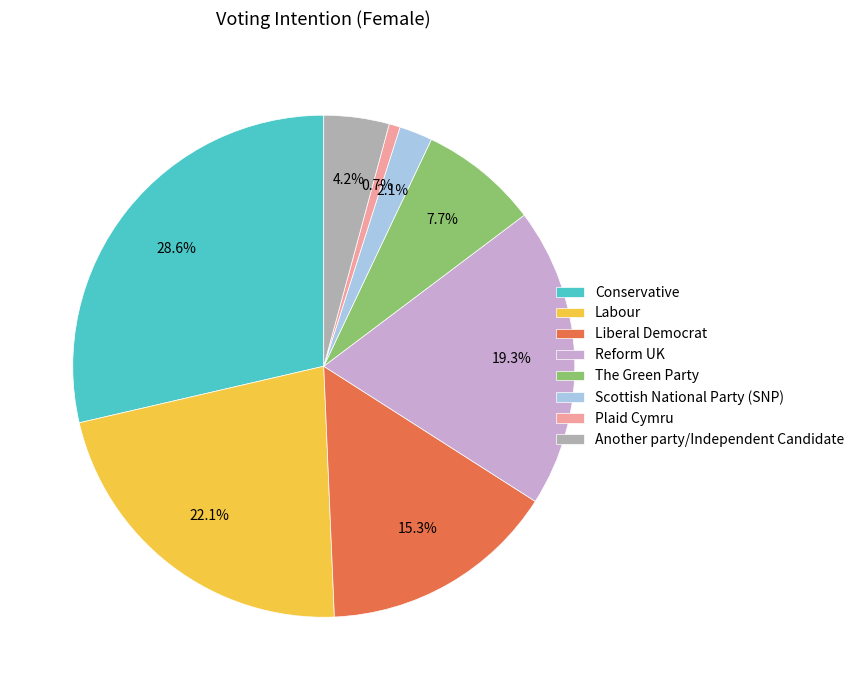

To the nearest percent, what is the difference between the Reform UK and Plaid Cymru slice percentages?

19%